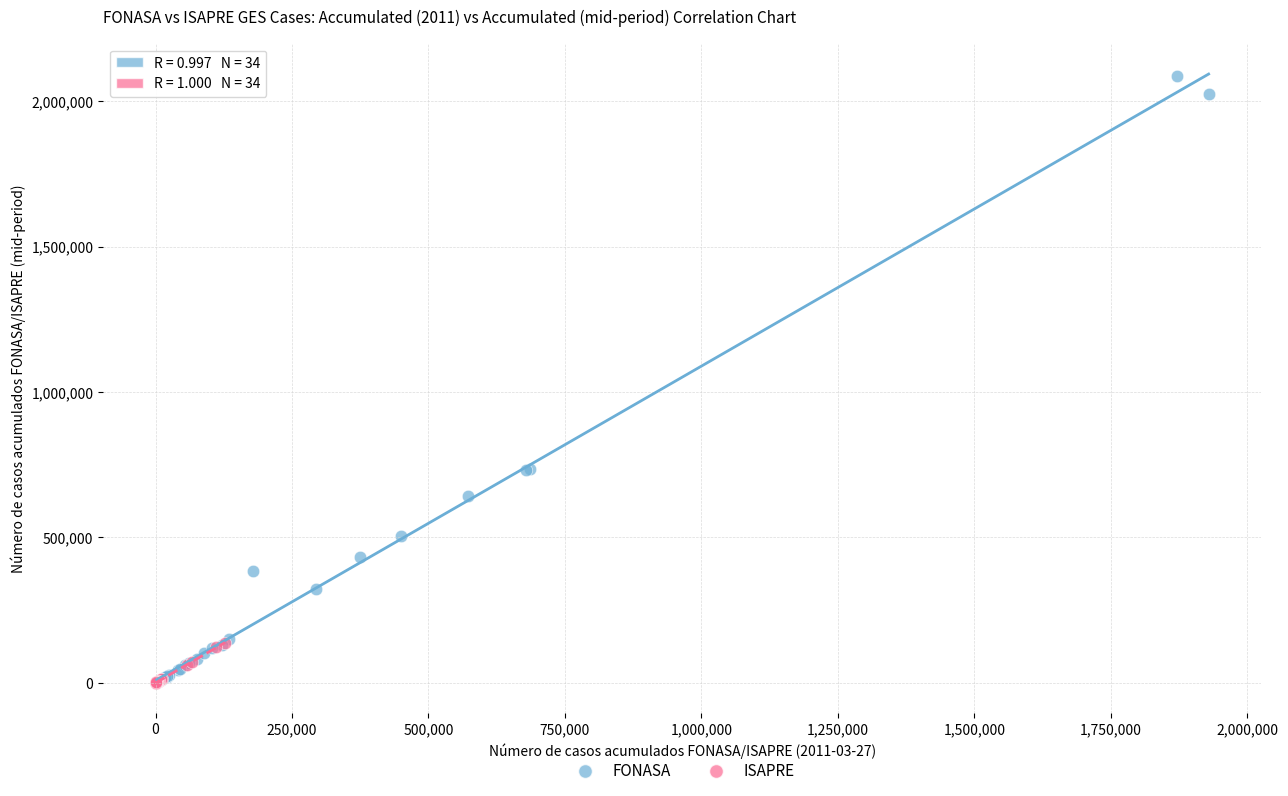

Which series has the widest spread of Y values?

FONASA